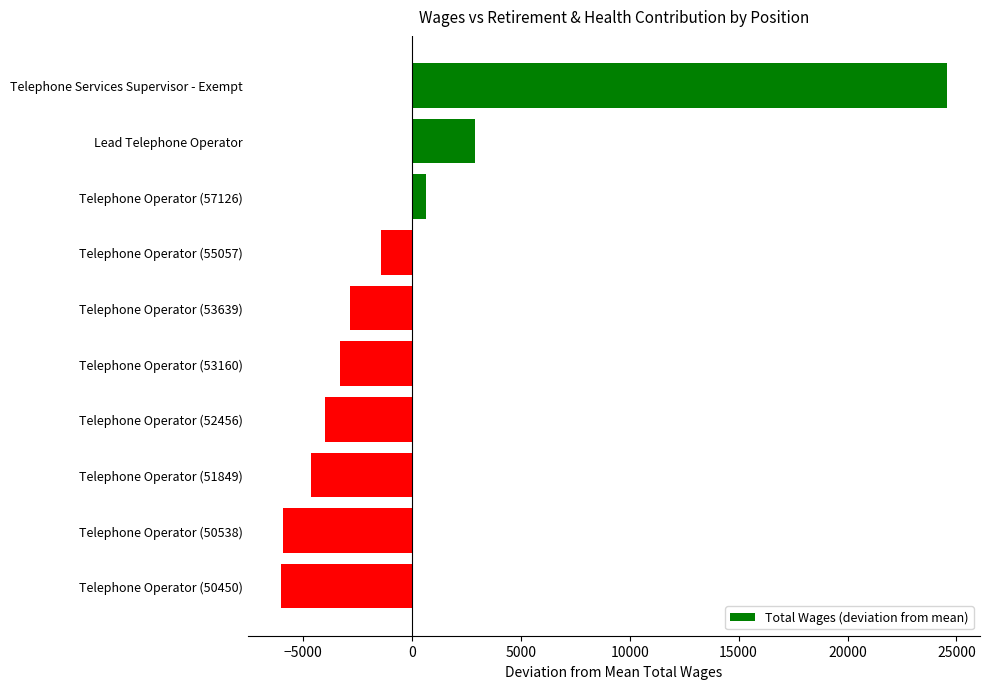

What is the difference between the second highest and second lowest values?

8803.0